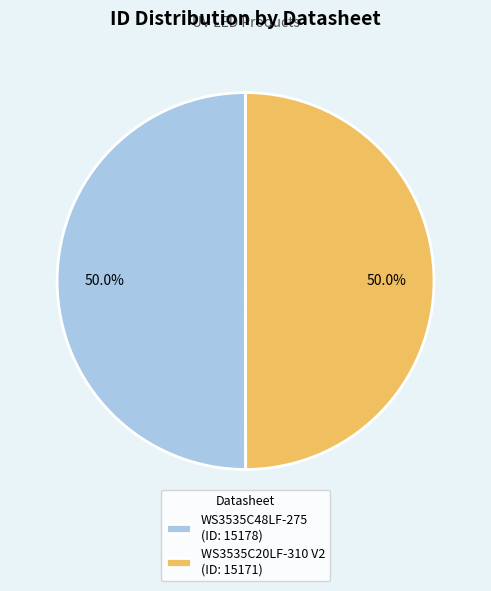

What is the ratio of the value at WS3535C48LF-275 (ID: 15178) to the value at WS3535C20LF-310 V2 (ID: 15171)?

1.0